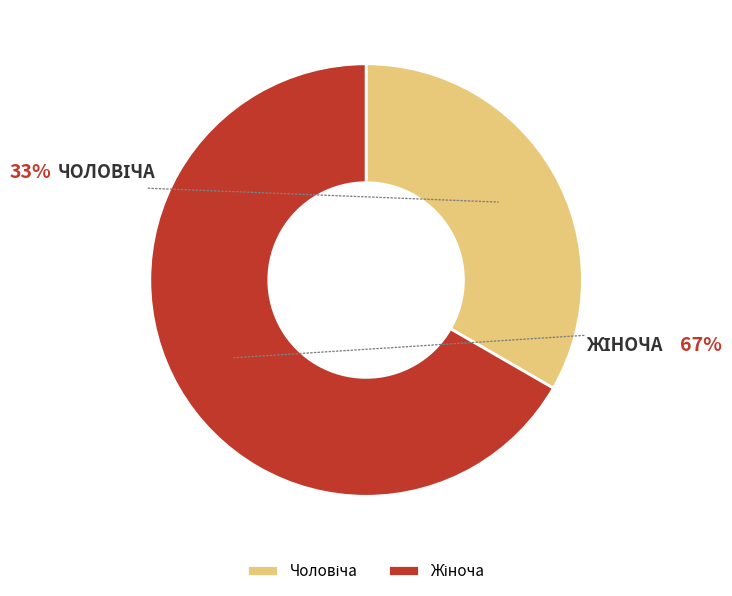

Does any single category account for the majority?

Yes